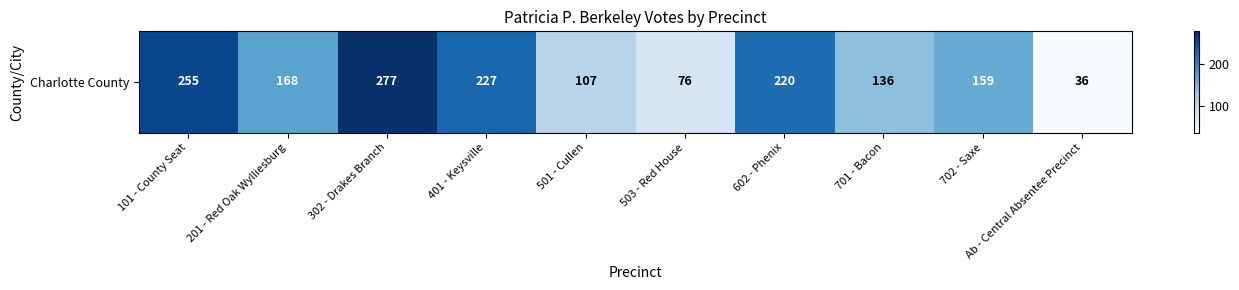

List the labels in order of value, largest first.

302 - Drakes Branch, 101 - County Seat, 401 - Keysville, 602 - Phenix, 201 - Red Oak Wylliesburg, 702 - Saxe, 701 - Bacon, 501 - Cullen, 503 - Red House, Ab - Central Absentee Precinct